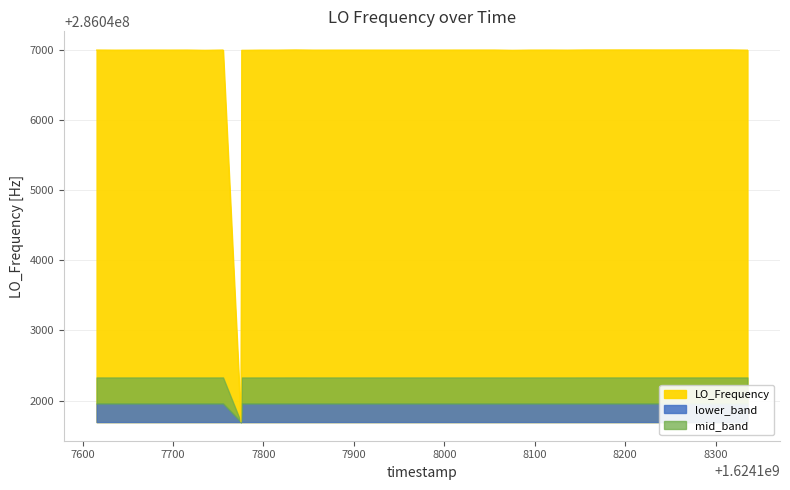

What is the highest value of the LO_Frequency series?

286047001.1